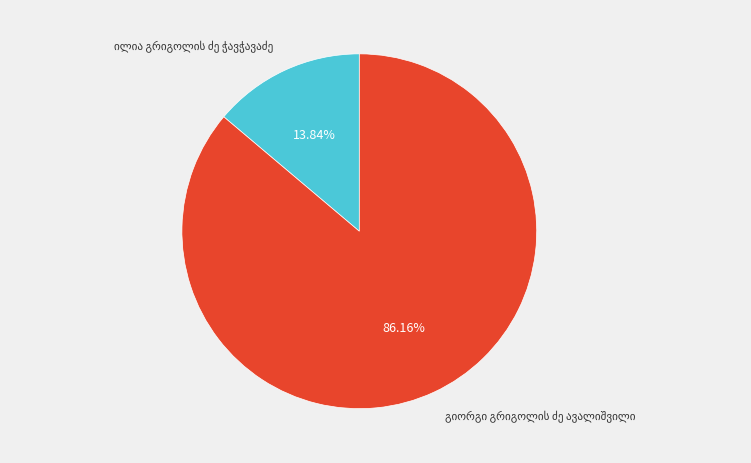

Is there a majority slice in this chart?

Yes